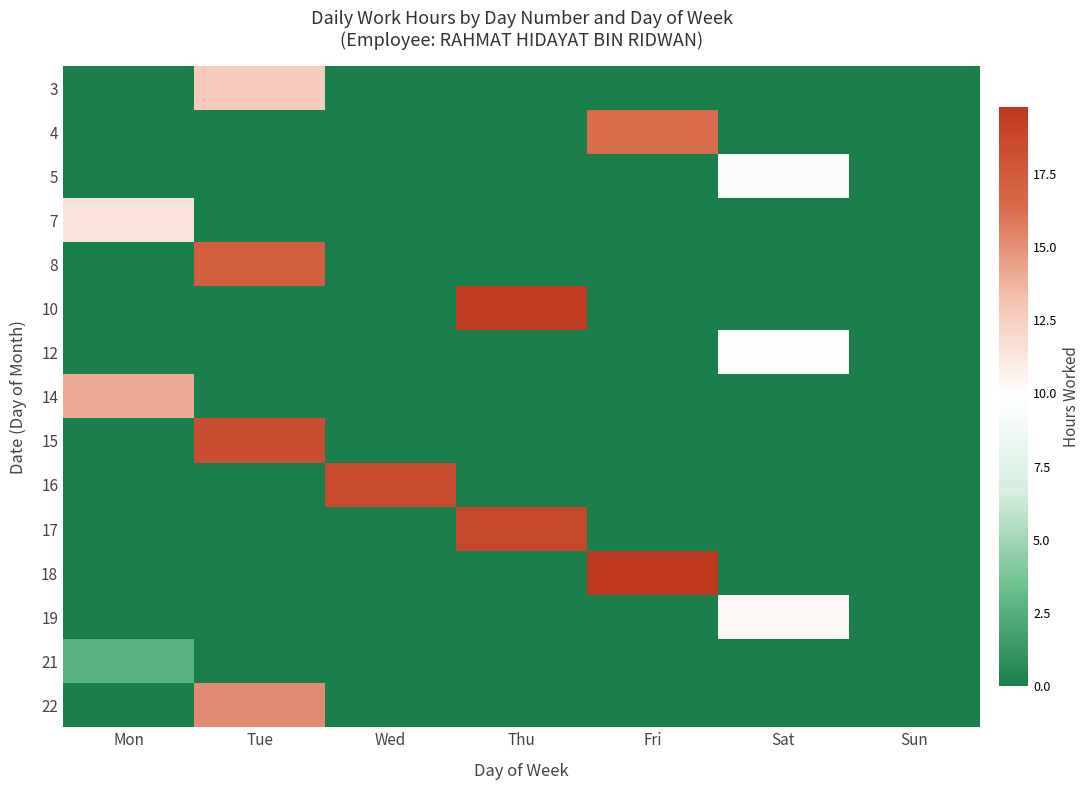

Reading left to right, extract all data points from this chart.

3: Mon=0.0	Tue=12.7	Wed=0.0	Thu=0.0	Fri=0.0	Sat=0.0	Sun=0.0
4: Mon=0.0	Tue=0.0	Wed=0.0	Thu=0.0	Fri=16.3	Sat=0.0	Sun=0.0
5: Mon=0.0	Tue=0.0	Wed=0.0	Thu=0.0	Fri=0.0	Sat=9.5	Sun=0.0
7: Mon=11.4	Tue=0.0	Wed=0.0	Thu=0.0	Fri=0.0	Sat=0.0	Sun=0.0
8: Mon=0.0	Tue=17.3	Wed=0.0	Thu=0.0	Fri=0.0	Sat=0.0	Sun=0.0
10: Mon=0.0	Tue=0.0	Wed=0.0	Thu=19.5	Fri=0.0	Sat=0.0	Sun=0.0
12: Mon=0.0	Tue=0.0	Wed=0.0	Thu=0.0	Fri=0.0	Sat=9.7	Sun=0.0
14: Mon=14.0	Tue=0.0	Wed=0.0	Thu=0.0	Fri=0.0	Sat=0.0	Sun=0.0
15: Mon=0.0	Tue=18.2	Wed=0.0	Thu=0.0	Fri=0.0	Sat=0.0	Sun=0.0
16: Mon=0.0	Tue=0.0	Wed=18.5	Thu=0.0	Fri=0.0	Sat=0.0	Sun=0.0
17: Mon=0.0	Tue=0.0	Wed=0.0	Thu=18.7	Fri=0.0	Sat=0.0	Sun=0.0
18: Mon=0.0	Tue=0.0	Wed=0.0	Thu=0.0	Fri=19.8	Sat=0.0	Sun=0.0
19: Mon=0.0	Tue=0.0	Wed=0.0	Thu=0.0	Fri=0.0	Sat=10.2	Sun=0.0
21: Mon=2.7	Tue=0.0	Wed=0.0	Thu=0.0	Fri=0.0	Sat=0.0	Sun=0.0
22: Mon=0.0	Tue=15.2	Wed=0.0	Thu=0.0	Fri=0.0	Sat=0.0	Sun=0.0